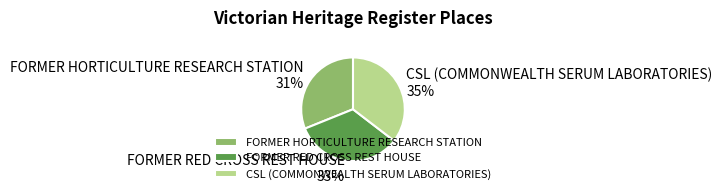

Which slice is the largest?

CSL (COMMONWEALTH SERUM LABORATORIES)